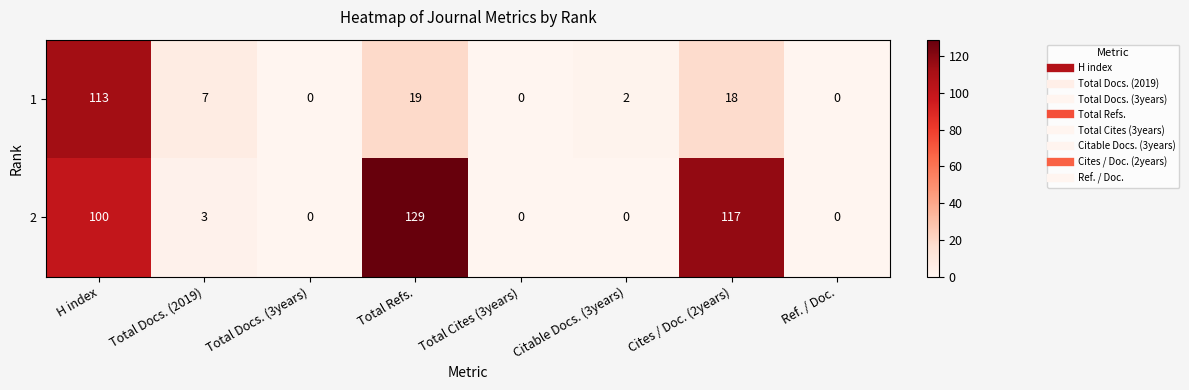

Rank the series by their maximum value, from highest to lowest.

2, 1